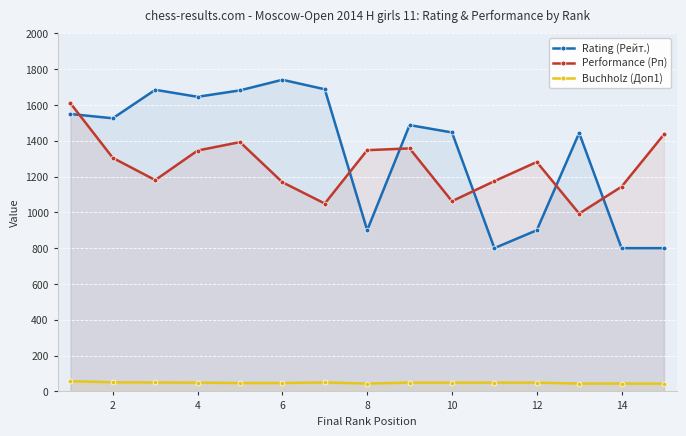

In Rating (Рейт.), how many points are lower than both neighbors (excluding endpoints)?

4